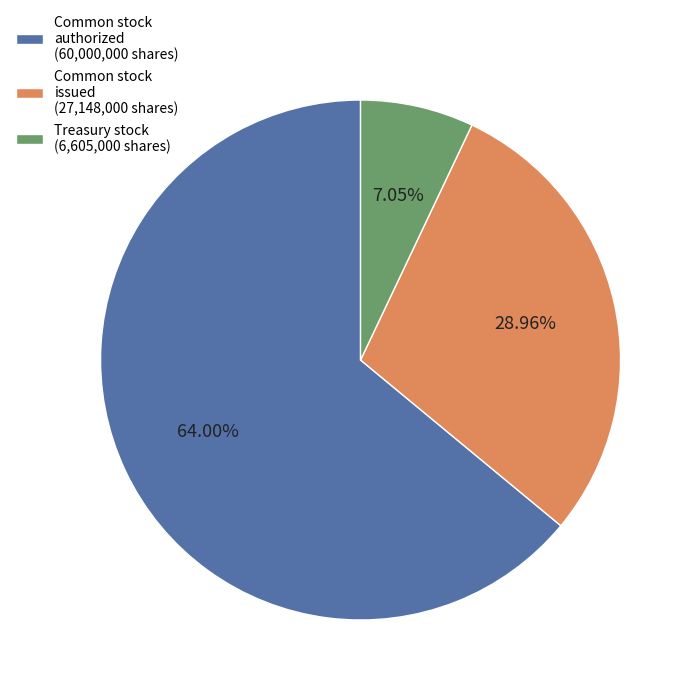

Count the number of slices in the pie.

3